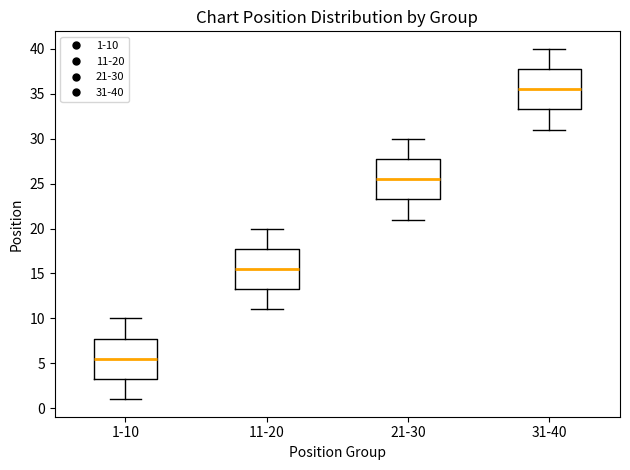

Which box has the highest median line?

31-40